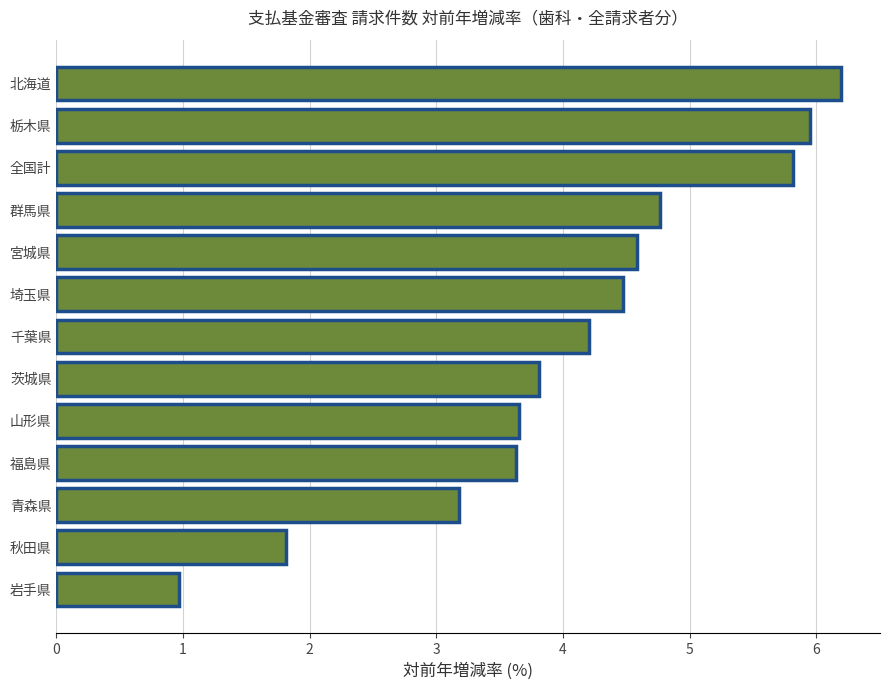

What is the difference between the values at 千葉県 and 秋田県?

2.4